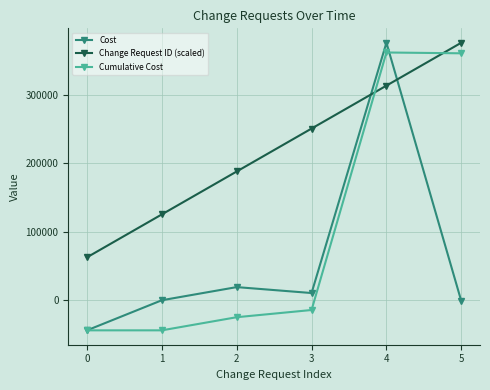

Which series has the widest spread of values?

Cost